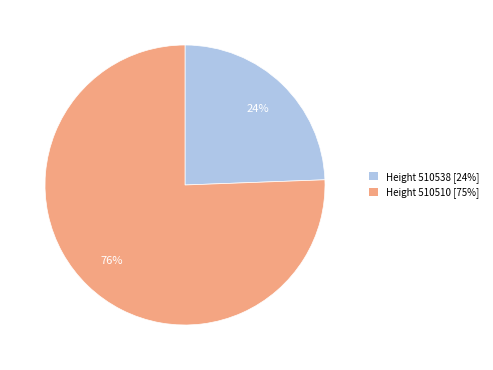

Does any single category account for the majority?

Yes